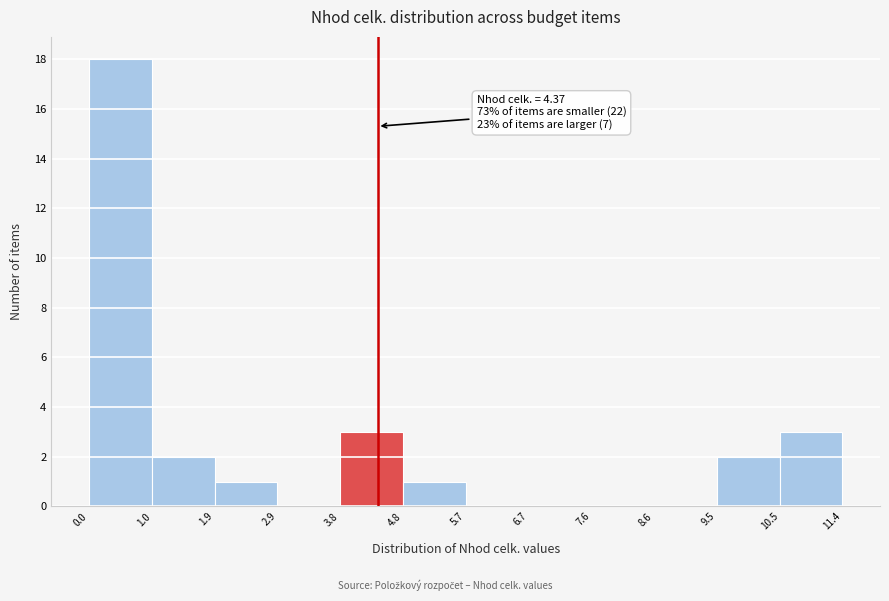

Which range on the x-axis has the tallest bar?

0.0 to 1.0